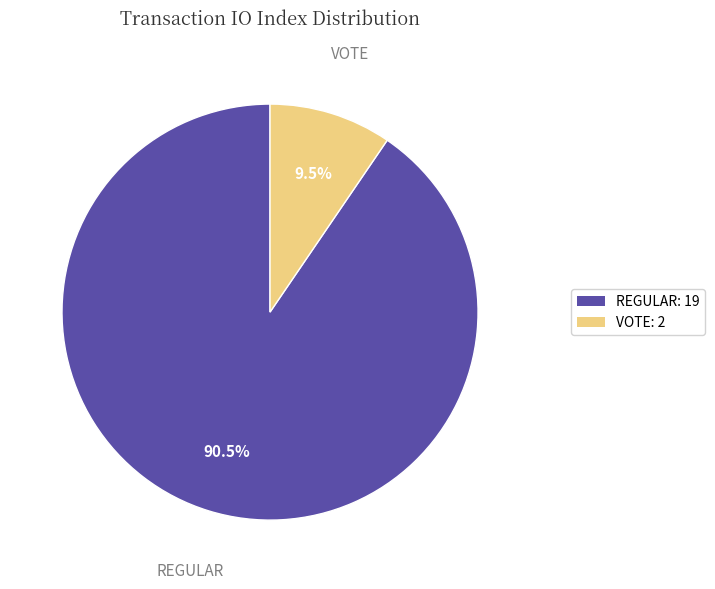

To the nearest percent, what is the average slice percentage?

50%